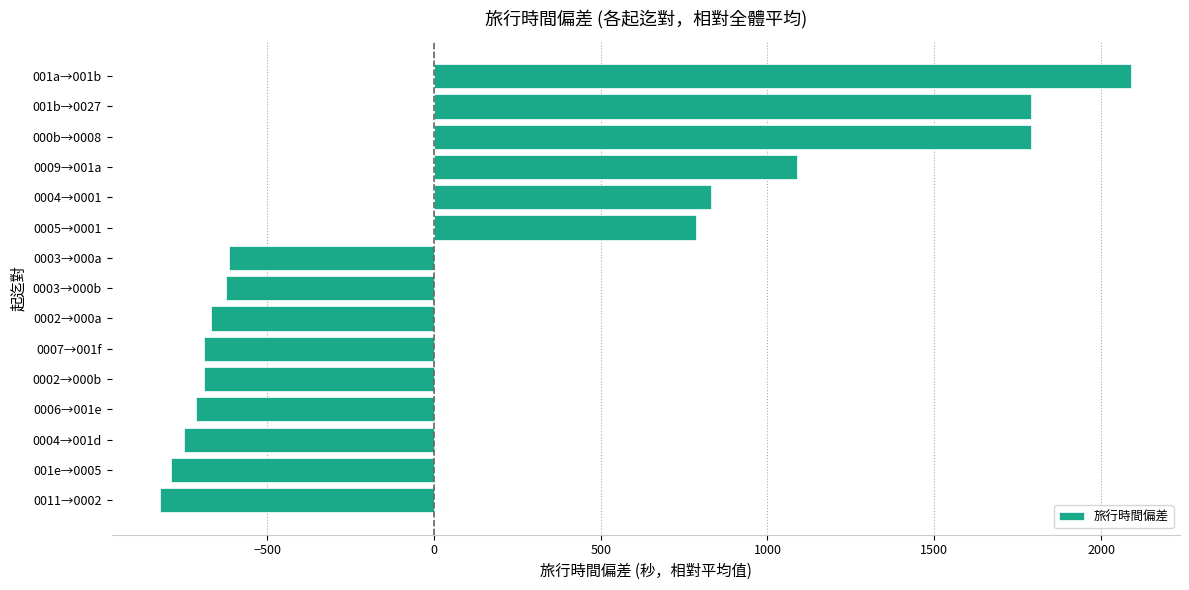

What is the change in value from 001e→0005 to 0003→000a?

+173.0